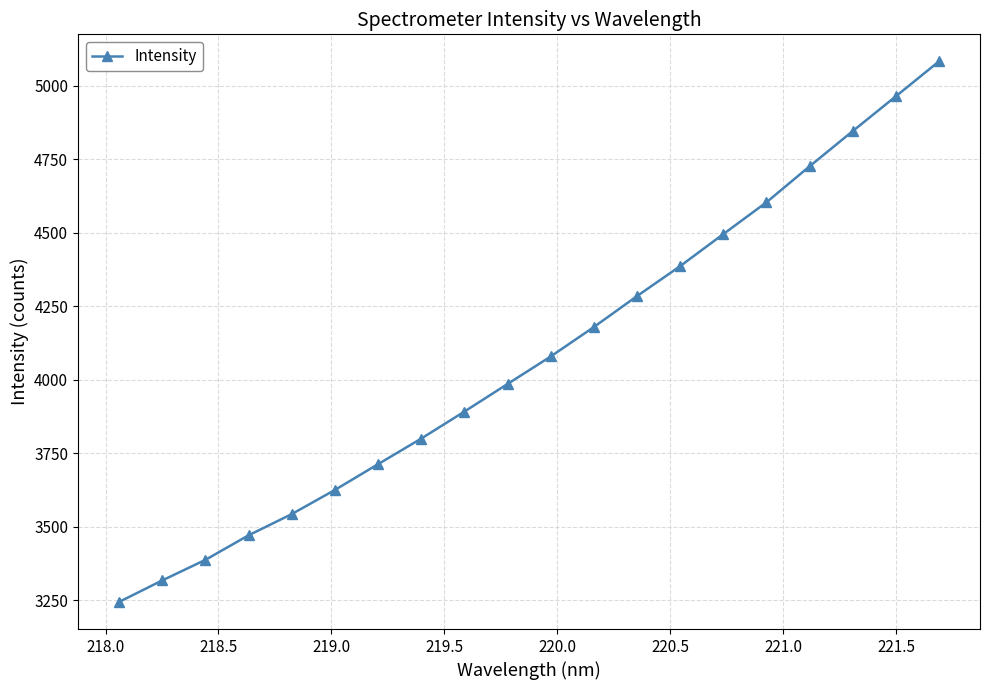

What is the difference between the maximum and second lowest values?

1764.4